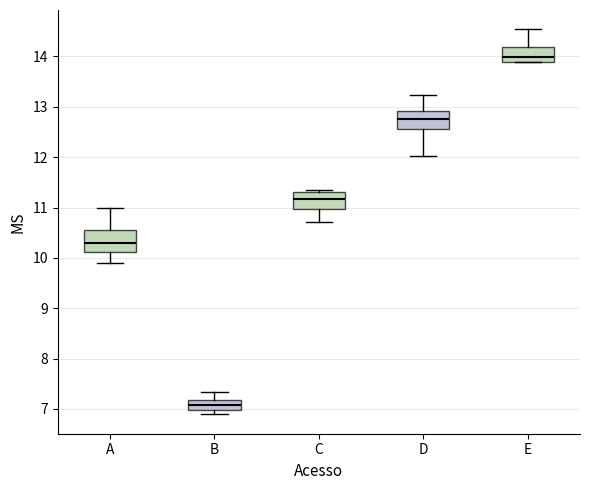

Reading left to right, read every box against the y-axis: the position of its median line, the range the box covers, and the ends of its whiskers. The values are not printed on the chart, so give them approximately, as read against the axis.

A: median 10.3, box 10.1 to 10.6, whiskers 9.9 to 11.0
B: median 7.1, box 7.0 to 7.2, whiskers 6.9 to 7.3
C: median 11.2, box 11.0 to 11.3, whiskers 10.7 to 11.3
D: median 12.8, box 12.6 to 12.9, whiskers 12.0 to 13.2
E: median 14.0, box 13.9 to 14.2, whiskers 13.9 to 14.5